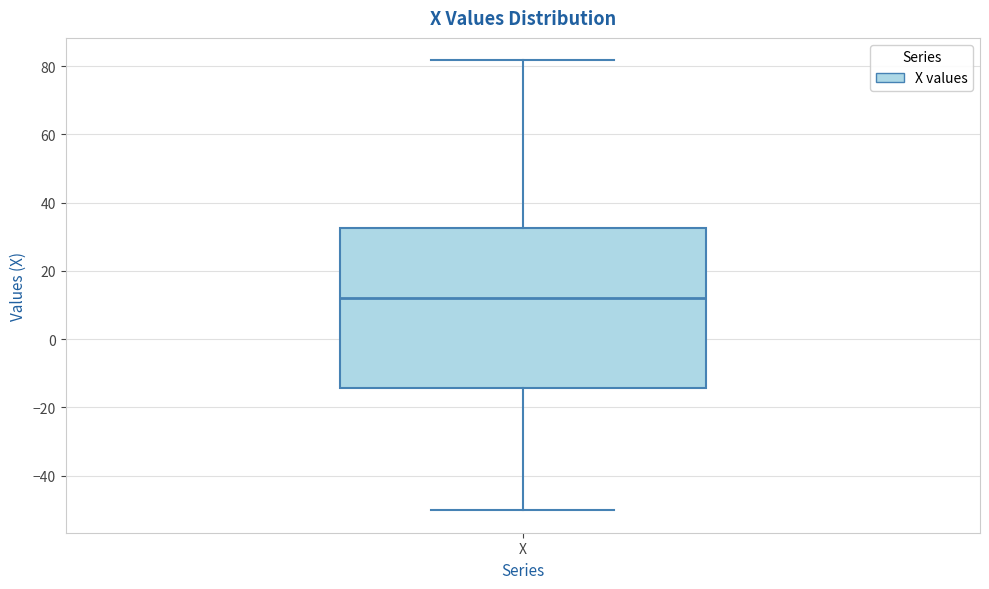

Transcribe this box plot: give where the median line is, the range the box spans, and where the two whiskers end, as read against the y-axis. The values are not printed on the chart, so give them approximately, as read against the axis.

median 12, box -14 to 32, whiskers -50 to 82